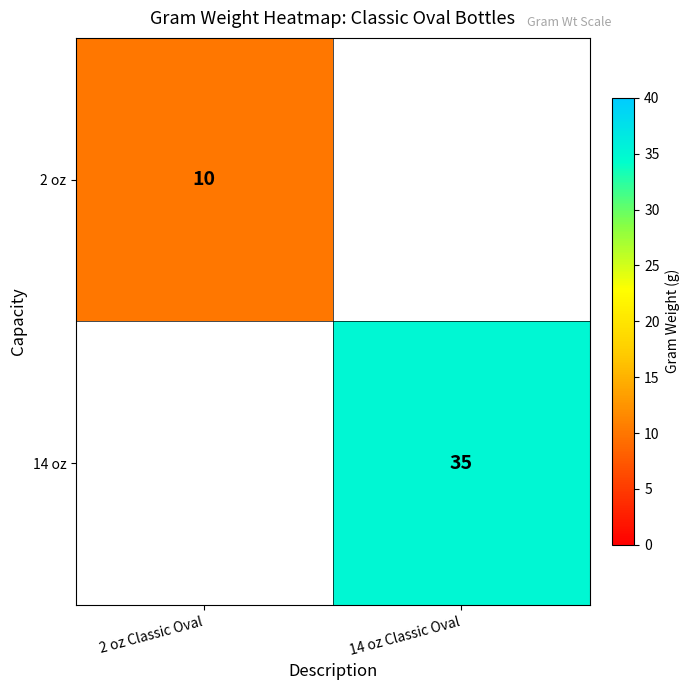

True or false: 2 oz has a value of 18 at 2 oz Classic Oval.

False